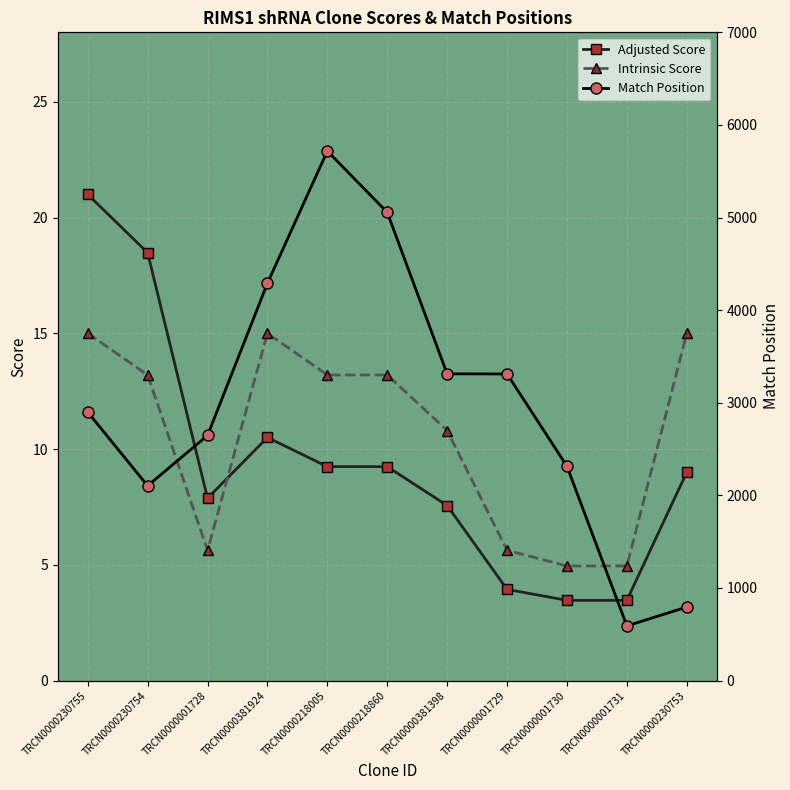

At which category does Intrinsic Score reach its first local valley?

TRCN0000001728